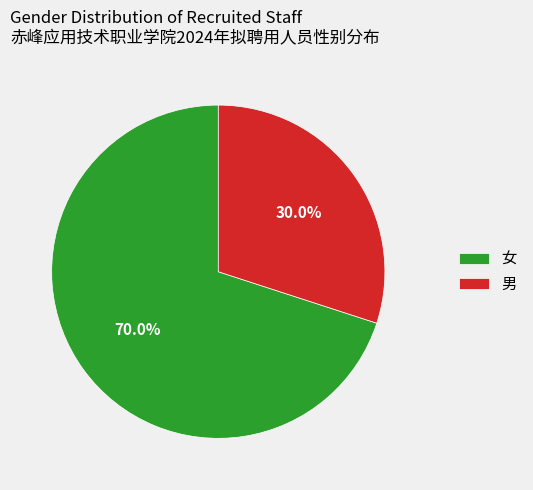

Does any single category account for the majority?

Yes